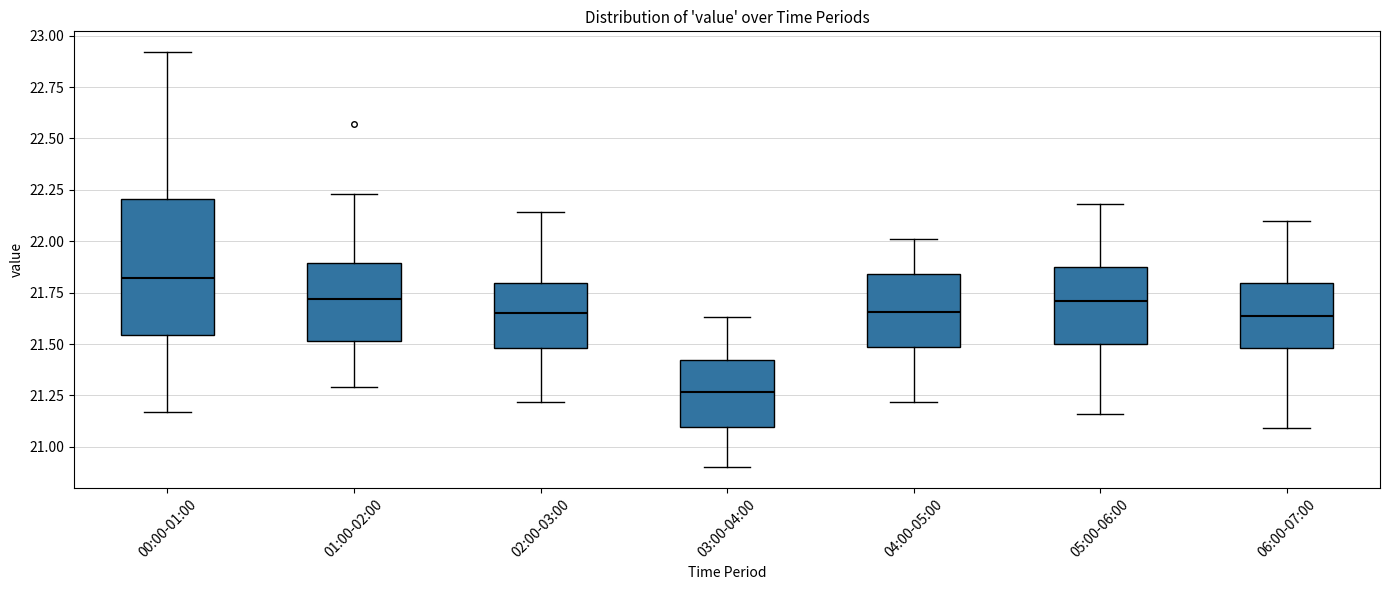

Reading left to right, read every box against the y-axis: the position of its median line, the range the box covers, and the ends of its whiskers. The values are not printed on the chart, so give them approximately, as read against the axis.

00:00-01:00: median 21.80, box 21.55 to 22.20, whiskers 21.15 to 22.90
01:00-02:00: median 21.70, box 21.50 to 21.90, whiskers 21.30 to 22.25
02:00-03:00: median 21.65, box 21.50 to 21.80, whiskers 21.20 to 22.15
03:00-04:00: median 21.25, box 21.10 to 21.40, whiskers 20.90 to 21.65
04:00-05:00: median 21.65, box 21.50 to 21.85, whiskers 21.20 to 22.00
05:00-06:00: median 21.70, box 21.50 to 21.90, whiskers 21.15 to 22.20
06:00-07:00: median 21.65, box 21.50 to 21.80, whiskers 21.10 to 22.10